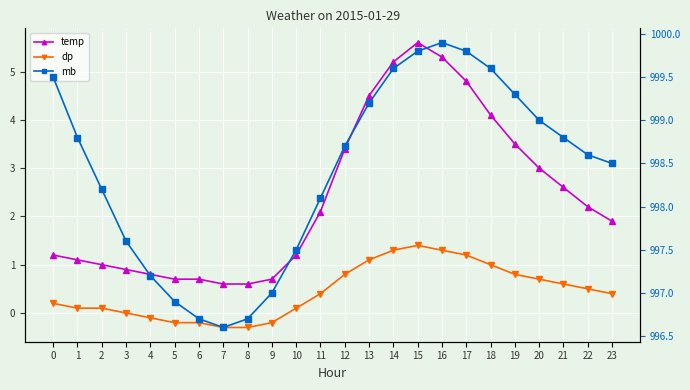

The temp series shows 0.4 at 6. True or false?

False